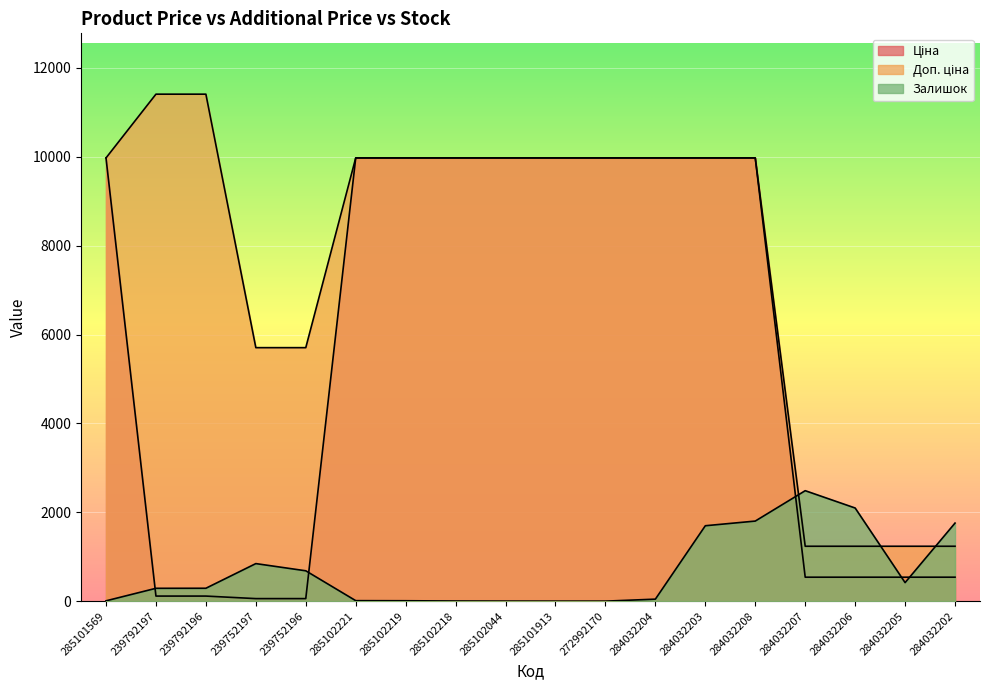

Between 285101913 and 284032202, which series saw the biggest shift?

Ціна